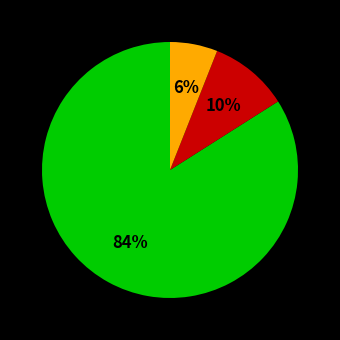

Is there any slice that represents more than half of the pie?

Yes